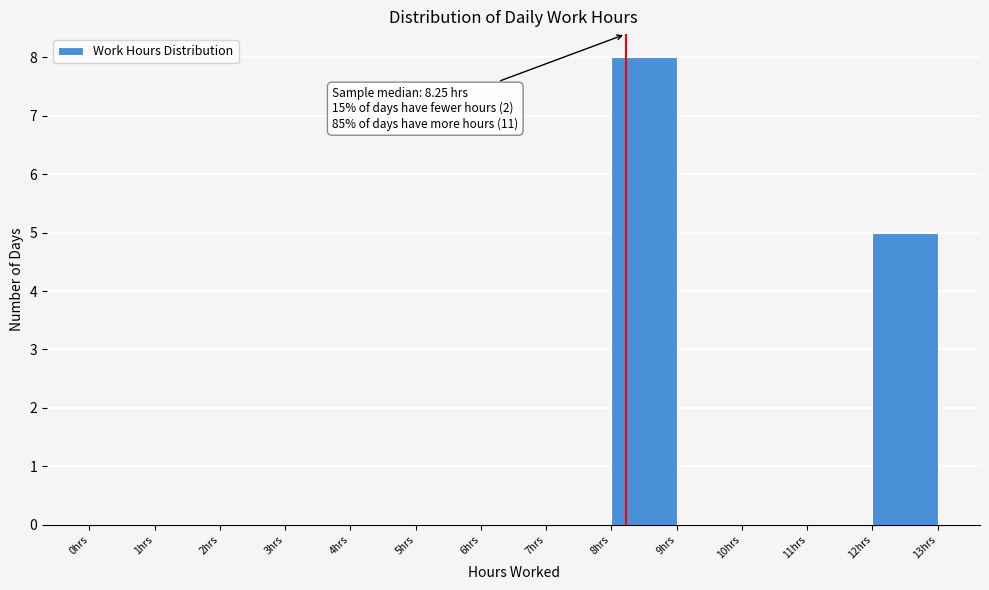

Which range on the x-axis has the tallest bar?

8 to 9